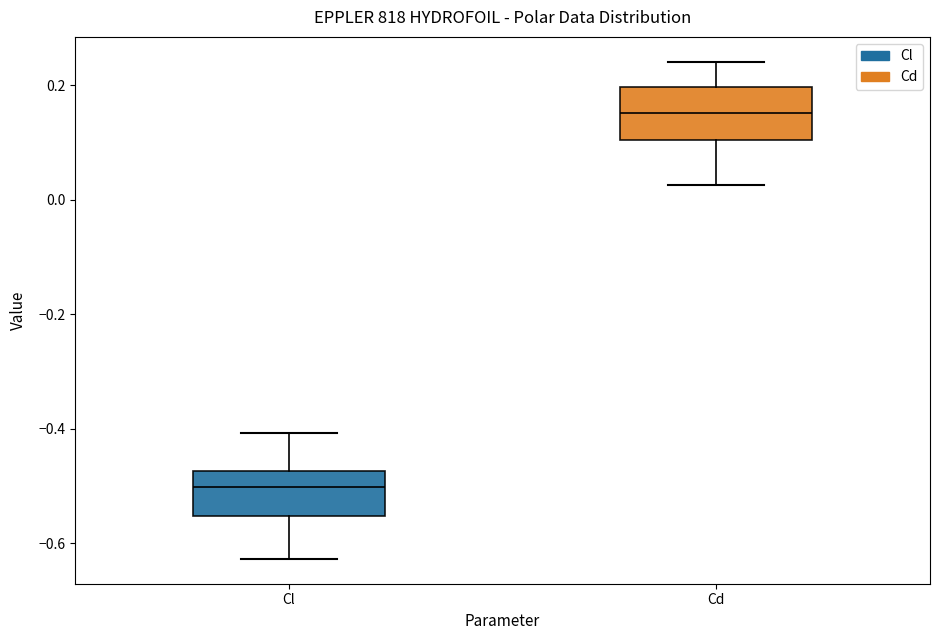

Reading left to right, read every box against the y-axis: the position of its median line, the range the box covers, and the ends of its whiskers. The values are not printed on the chart, so give them approximately, as read against the axis.

Cl: median -0.50, box -0.56 to -0.48, whiskers -0.62 to -0.40
Cd: median 0.16, box 0.10 to 0.20, whiskers 0.02 to 0.24